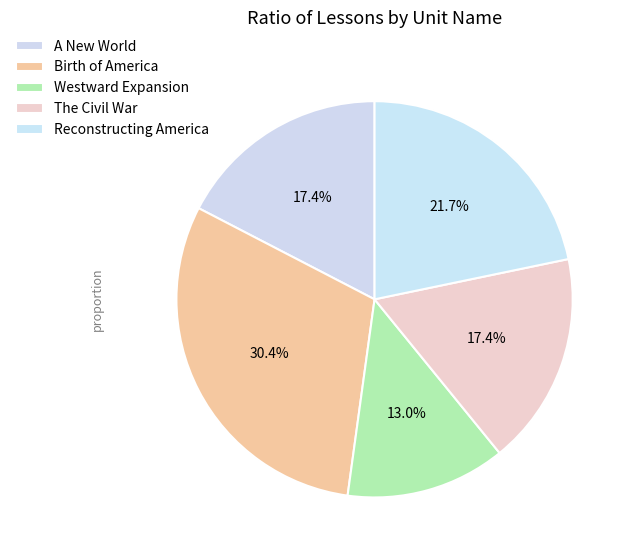

What is the largest slice in the pie chart?

Birth of America